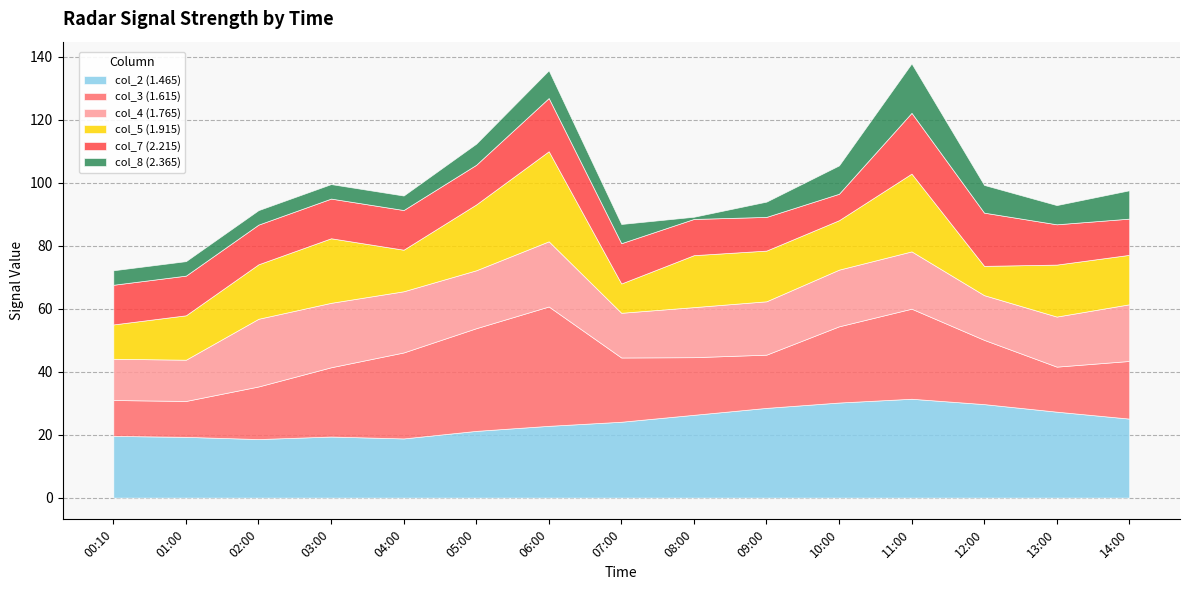

What is the lowest value of the col_2 (1.465) series?

18.6